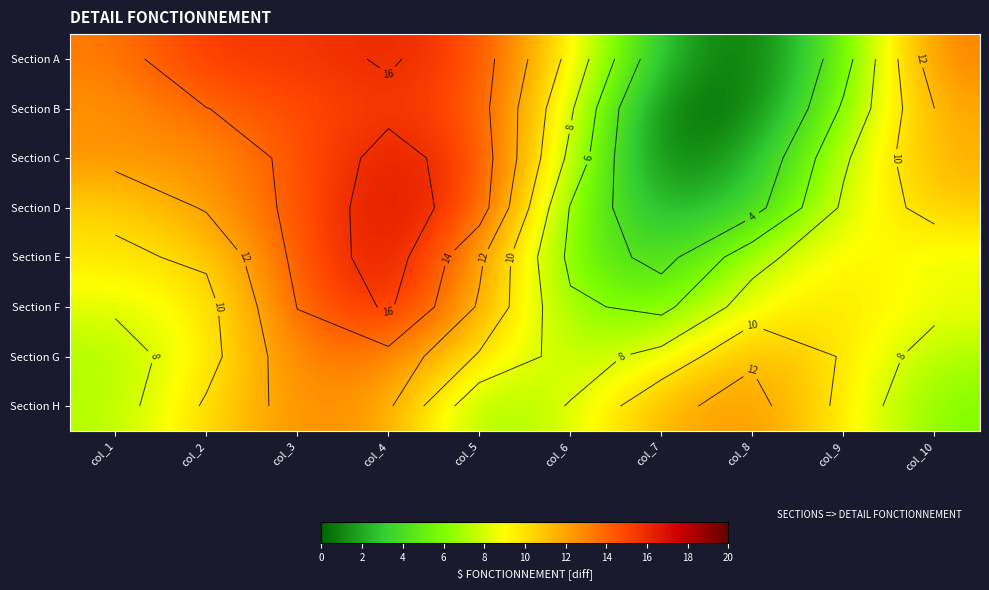

How many data points in Section B are above 12?

5